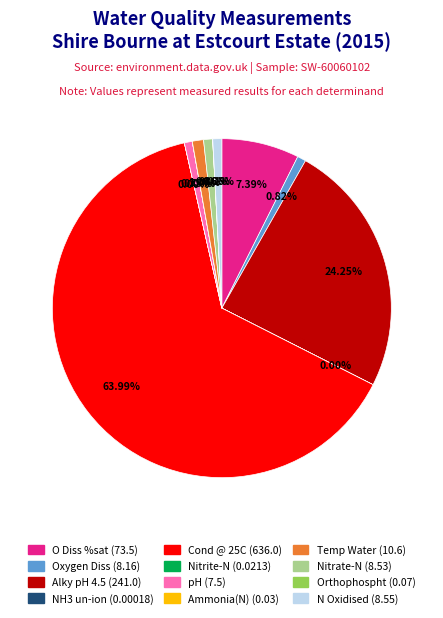

To the nearest percent, what is the average slice percentage?

8%